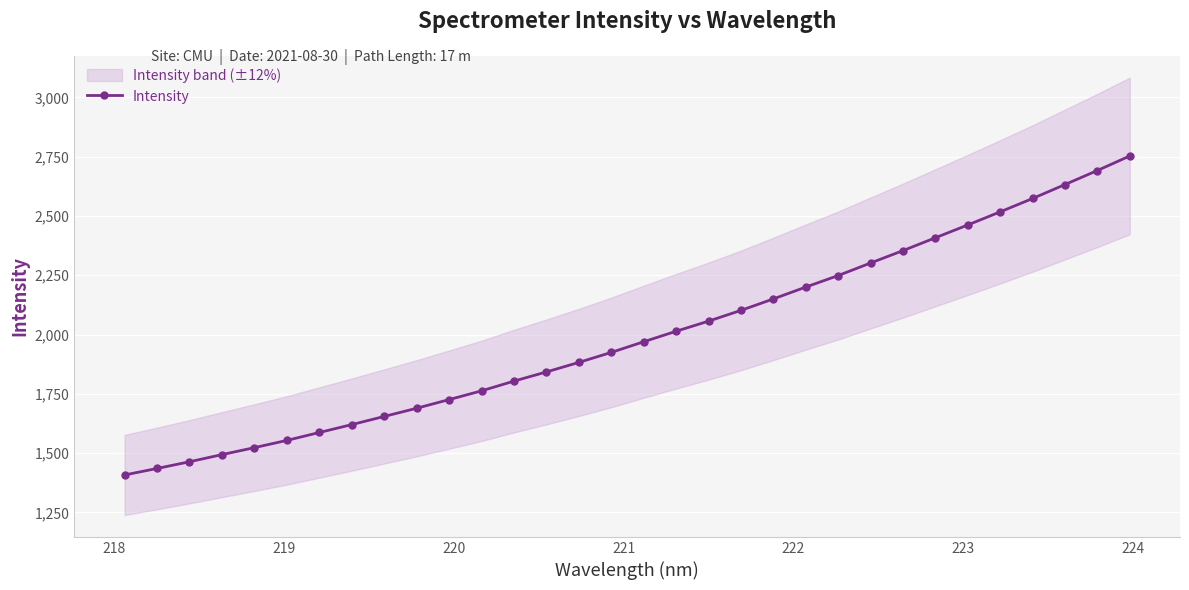

What is the lowest value of the Intensity series?

1407.9